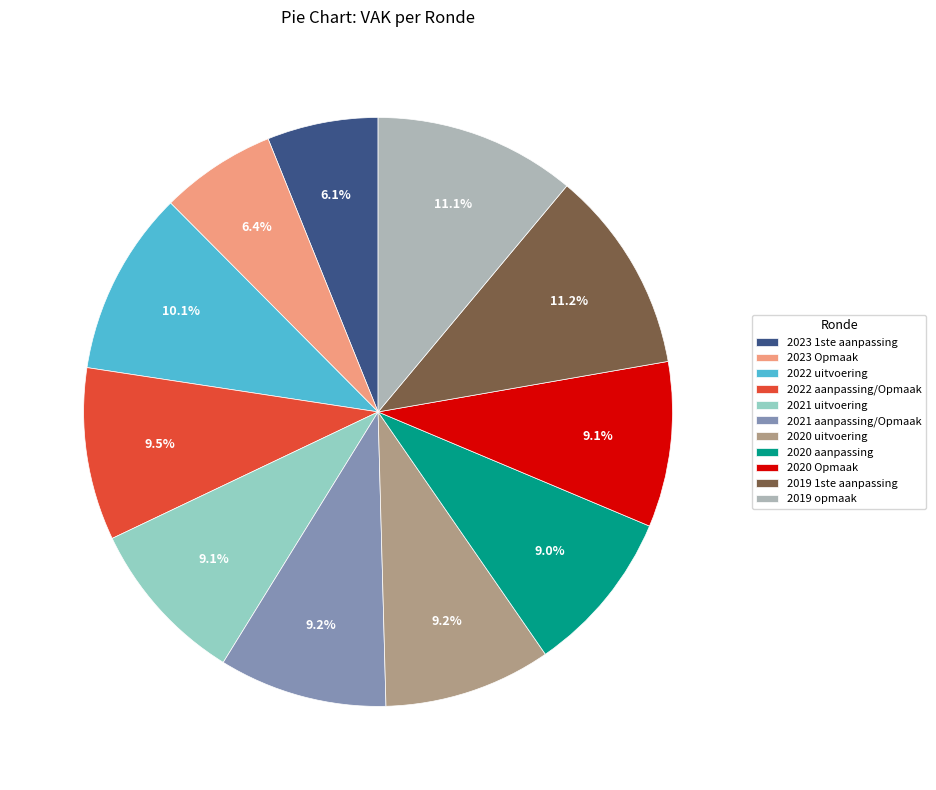

Is there a majority slice in this chart?

No